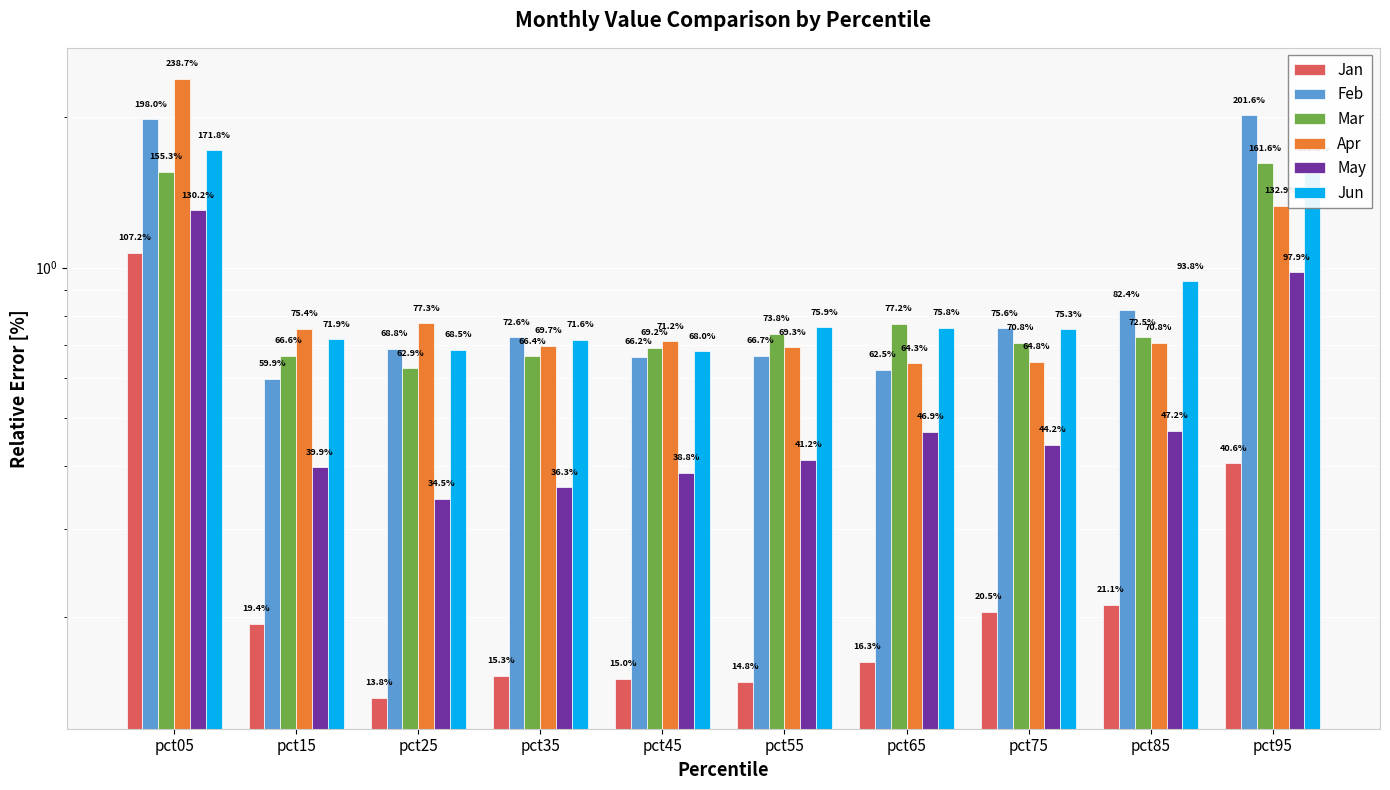

What is the minimum value for Jan?

0.1